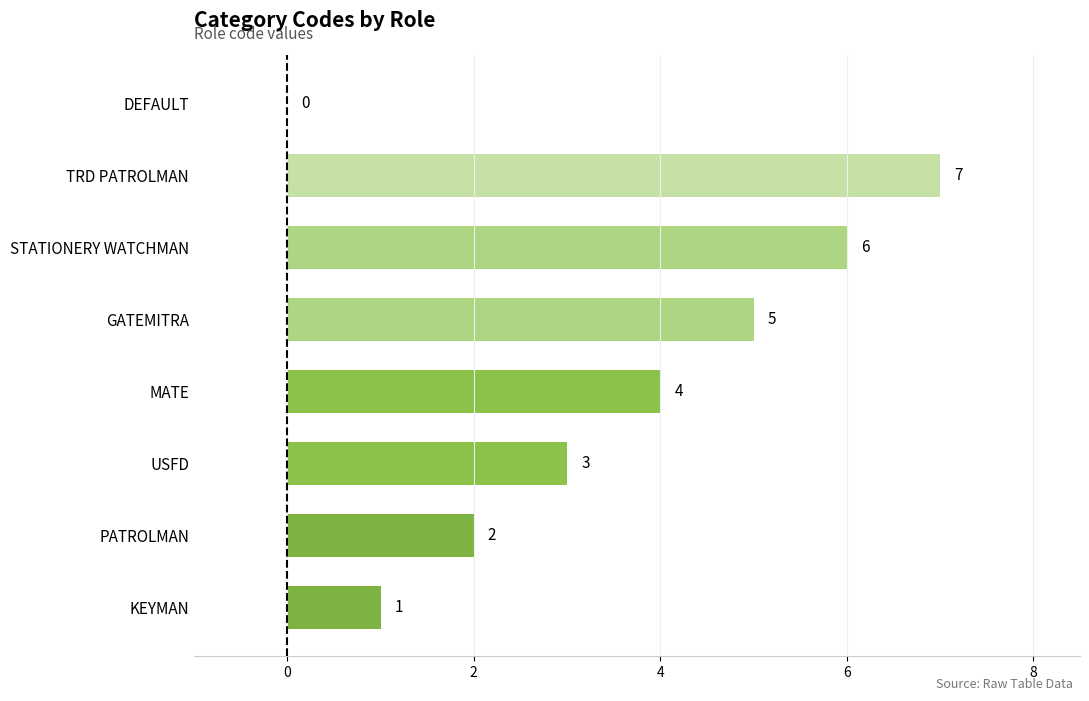

Approximately how many times larger is the value at USFD compared to PATROLMAN?

1.5